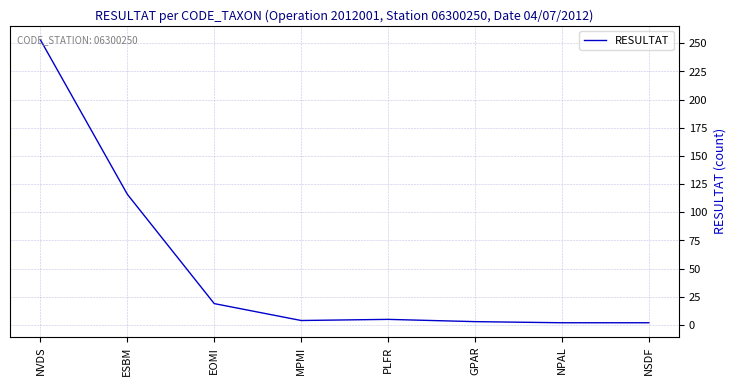

At which category does the chart reach its peak across all series?

NVDS